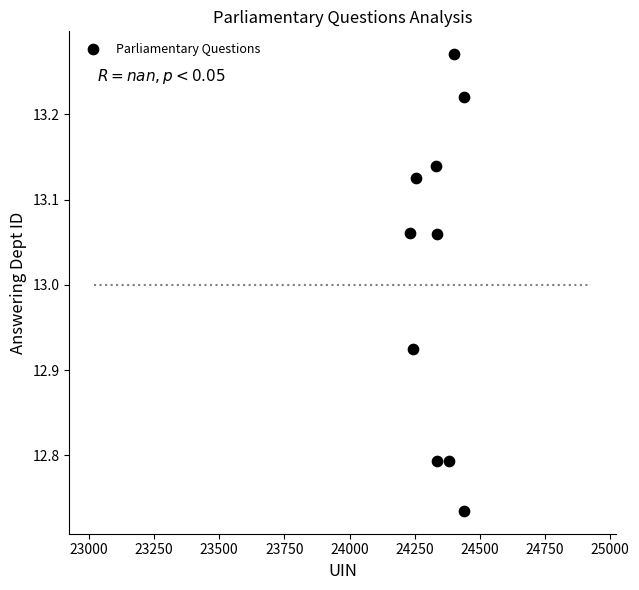

What is the average X value?

24339.6